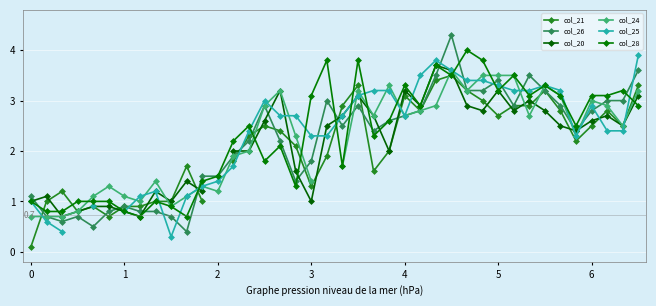

What is the total value across all series at 28?

19.9